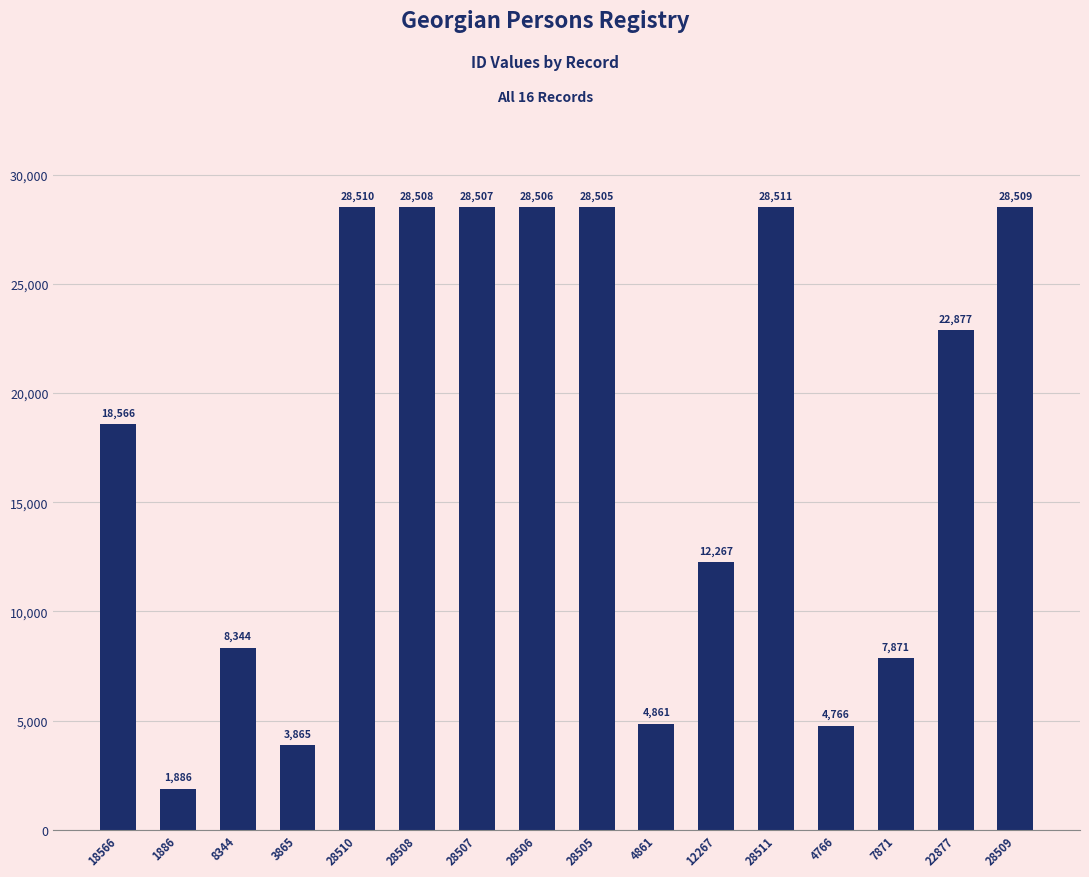

What is the minimum value shown in the chart?

1886